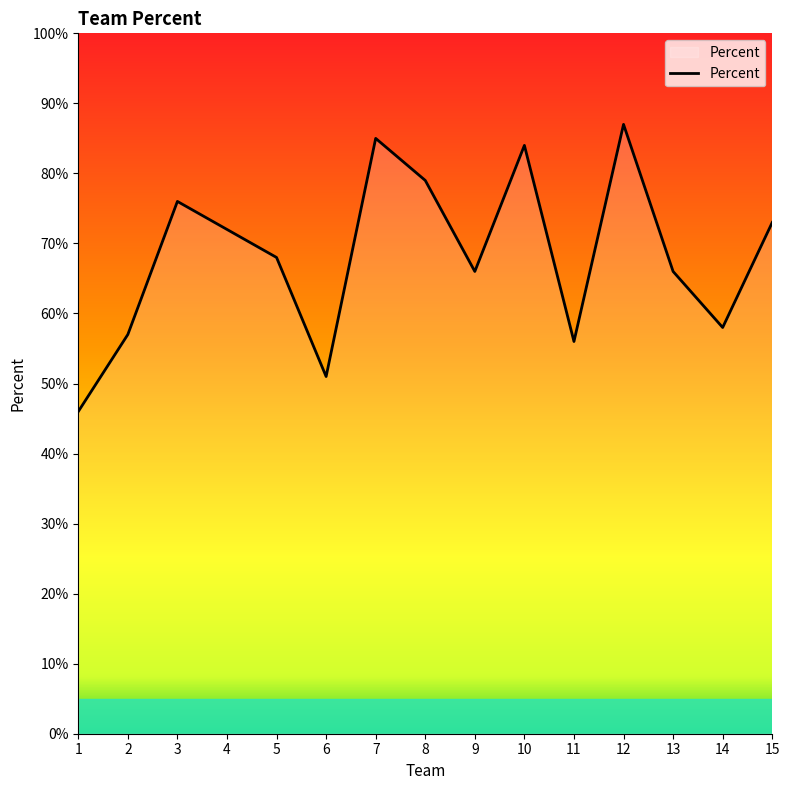

At which category does the data reach its first local peak?

3